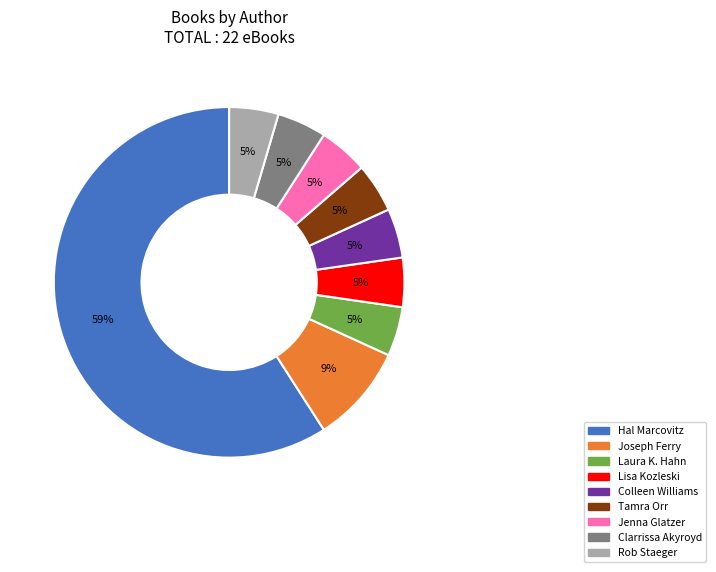

What percentage is the Colleen Williams slice, to the nearest percent?

5%